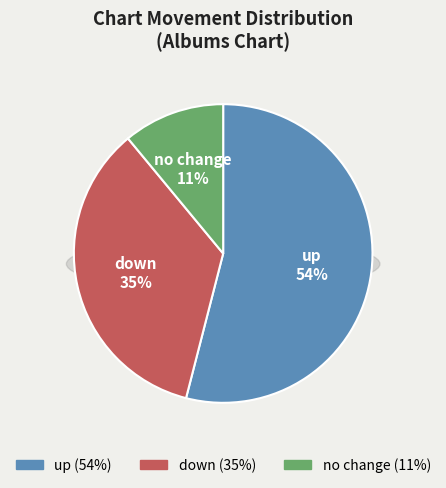

The - slice represents 26% of the pie. True or false?

False